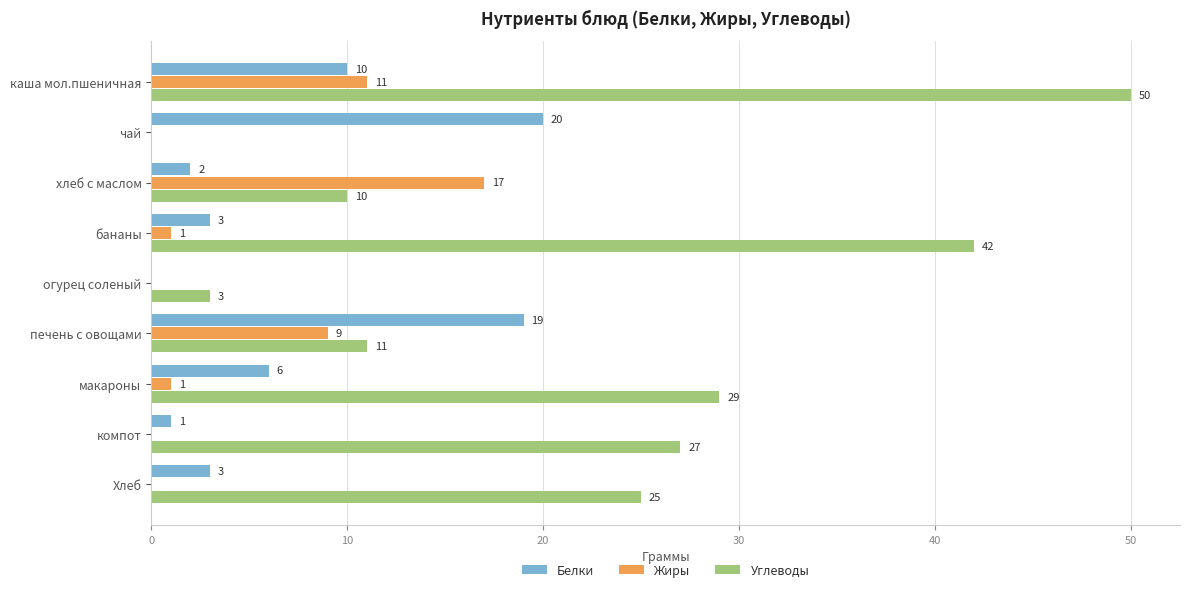

At which label does Белки reach its peak?

чай